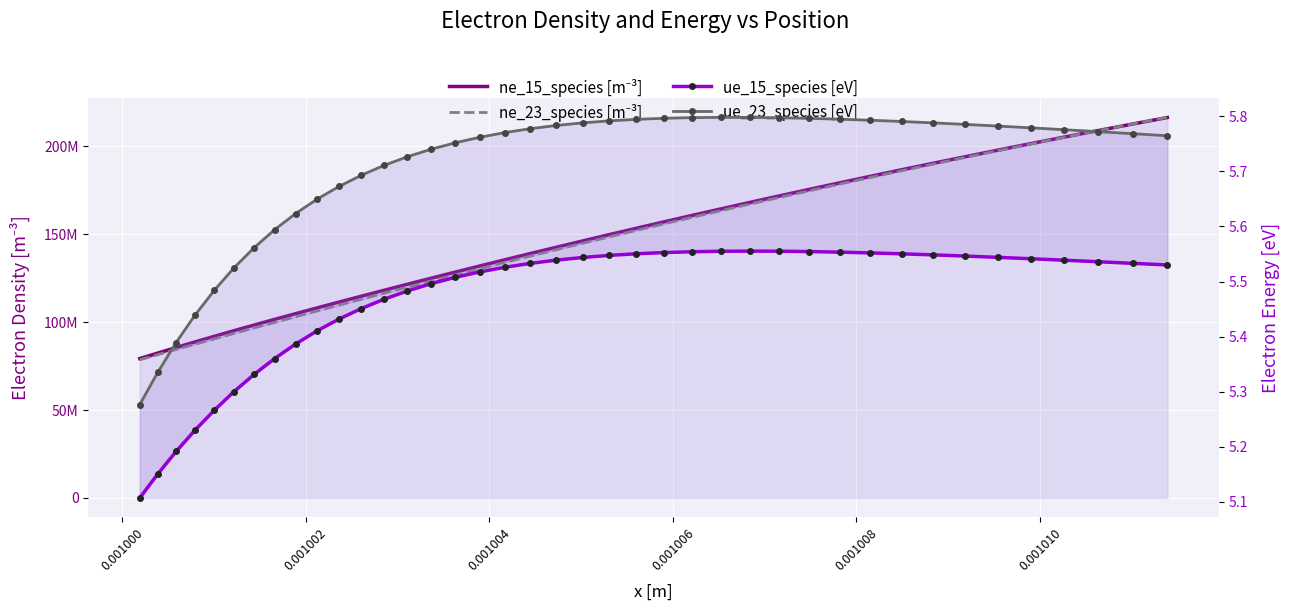

What is the difference between the maximum and minimum values in the ue_15_species [eV] series?

0.4